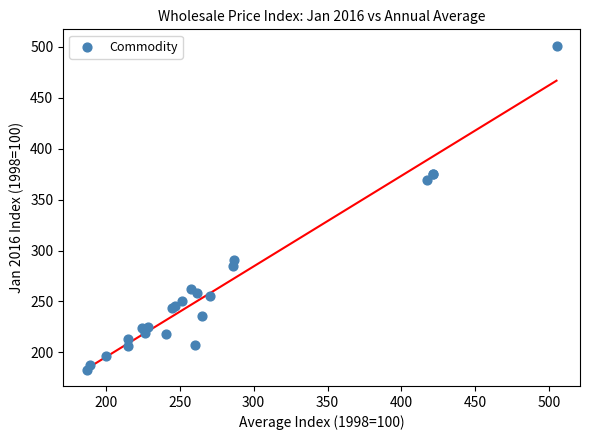

What Y value in the scatter plot is closest to 342?

369.0